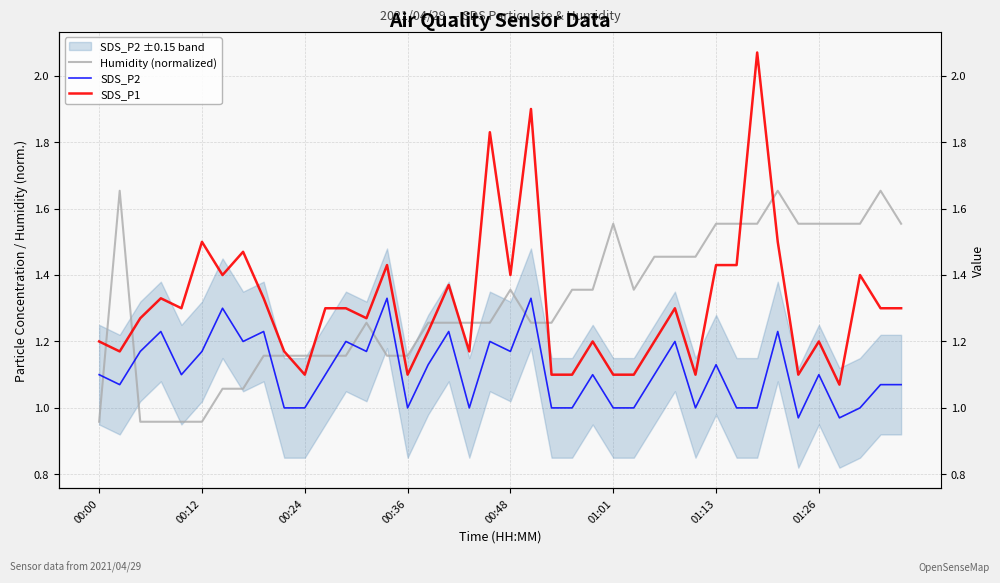

What are all the series names shown in the legend?

Humidity (normalized), SDS_P2, SDS_P1